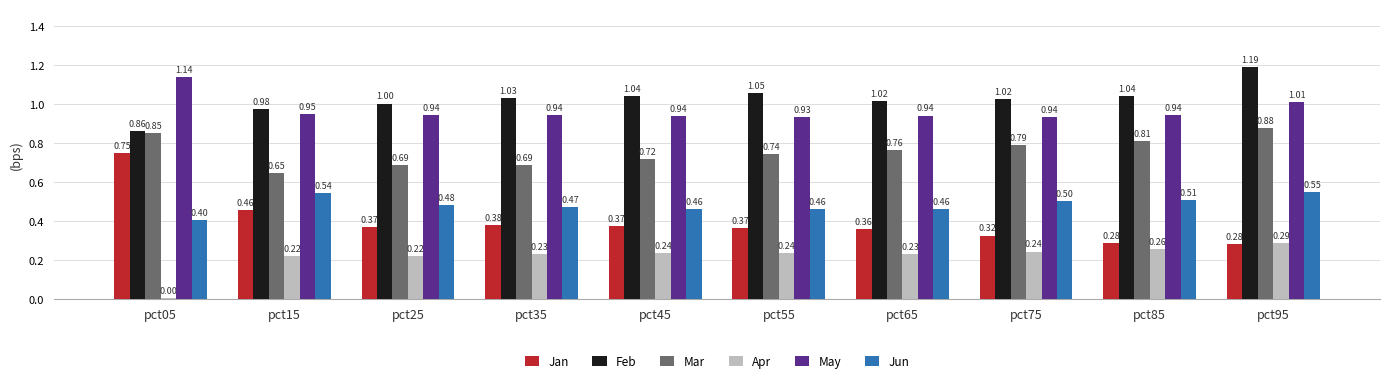

What is the sum of all Apr values?

2.2